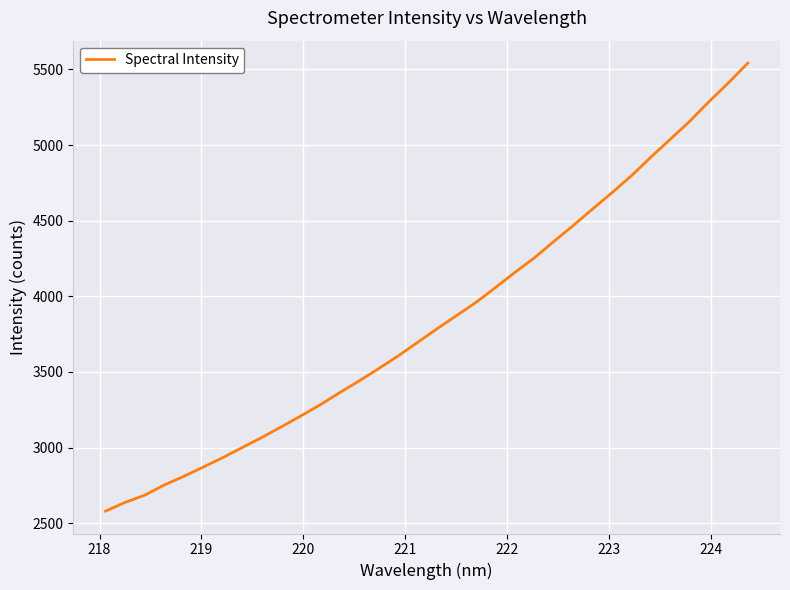

What is the smallest value displayed?

2580.2